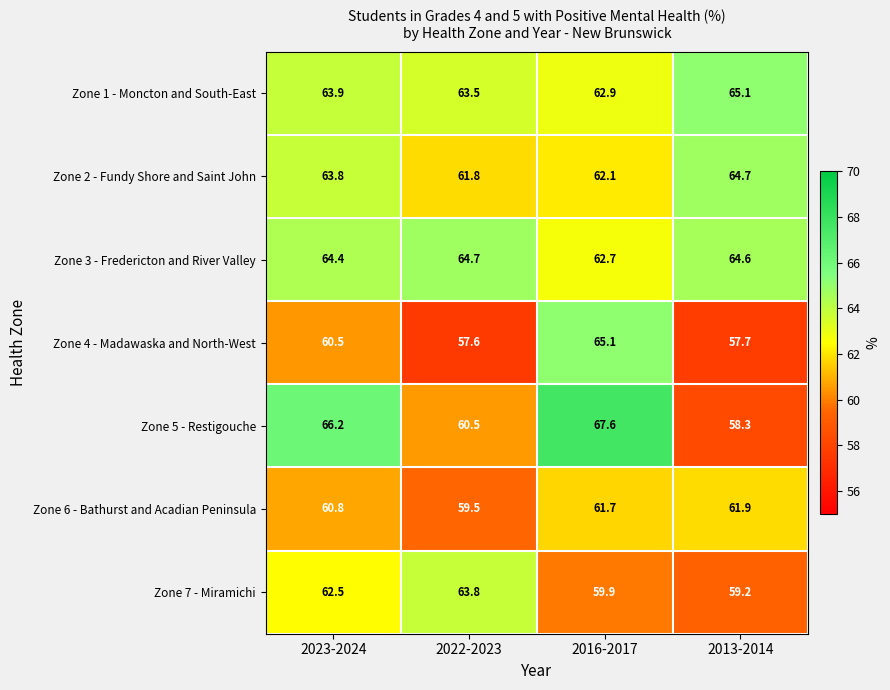

How many categories are shown in the chart?

4